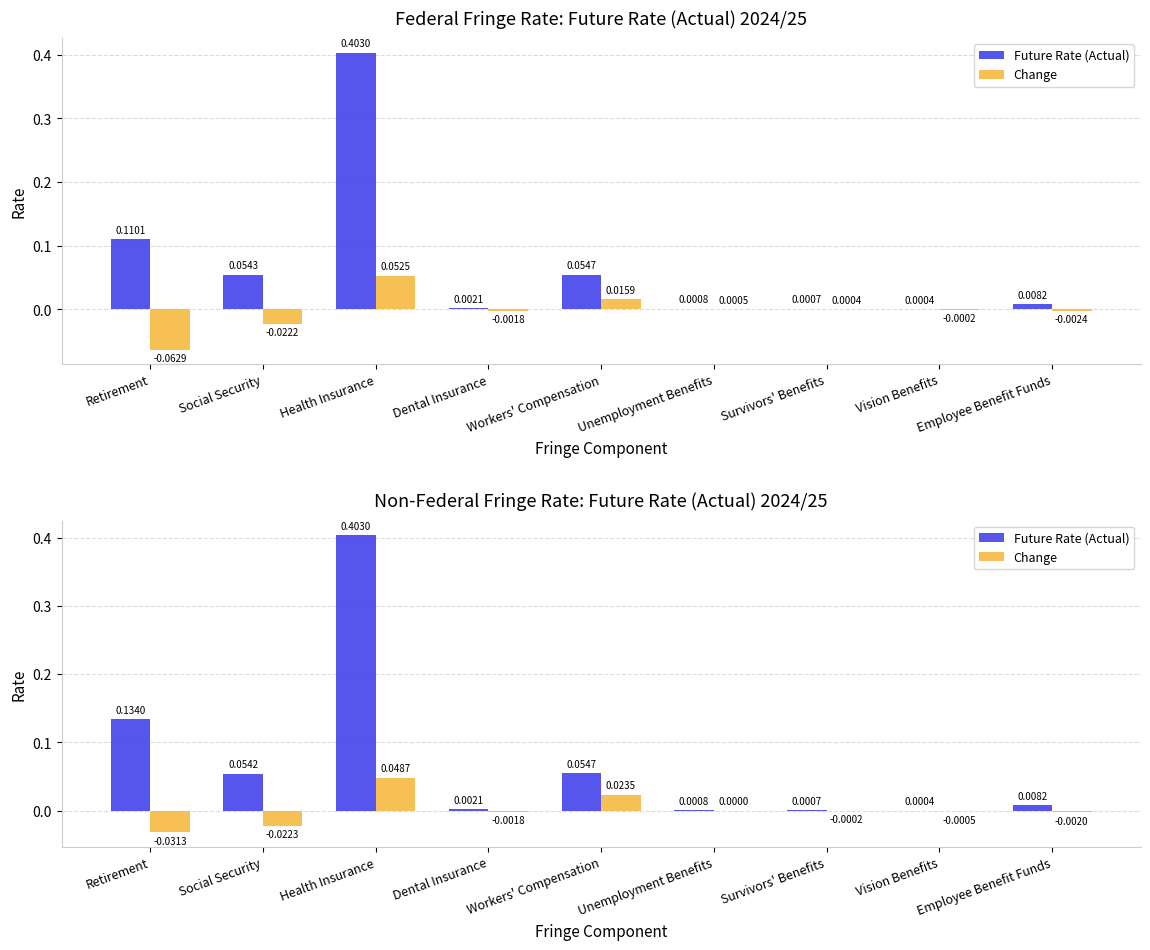

Which category has the lowest value in the Change series?

Retirement